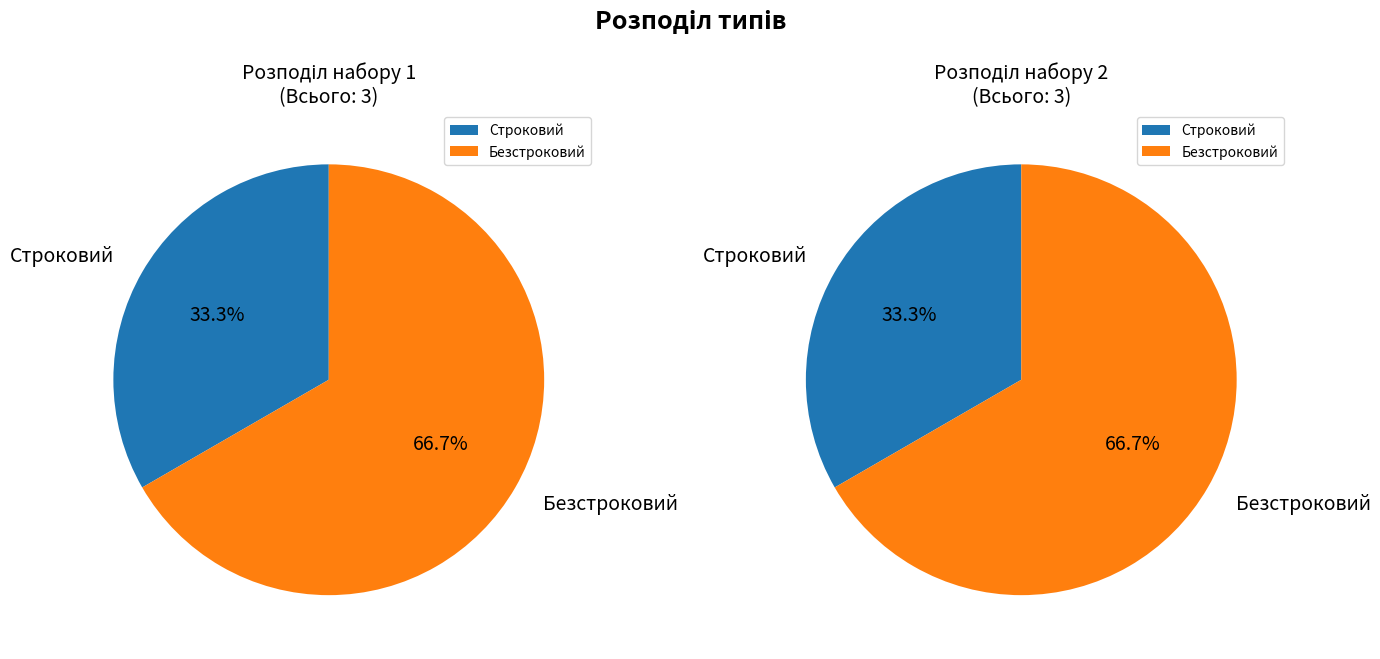

To the nearest percent, what is the difference between the largest and smallest slice percentages?

33%